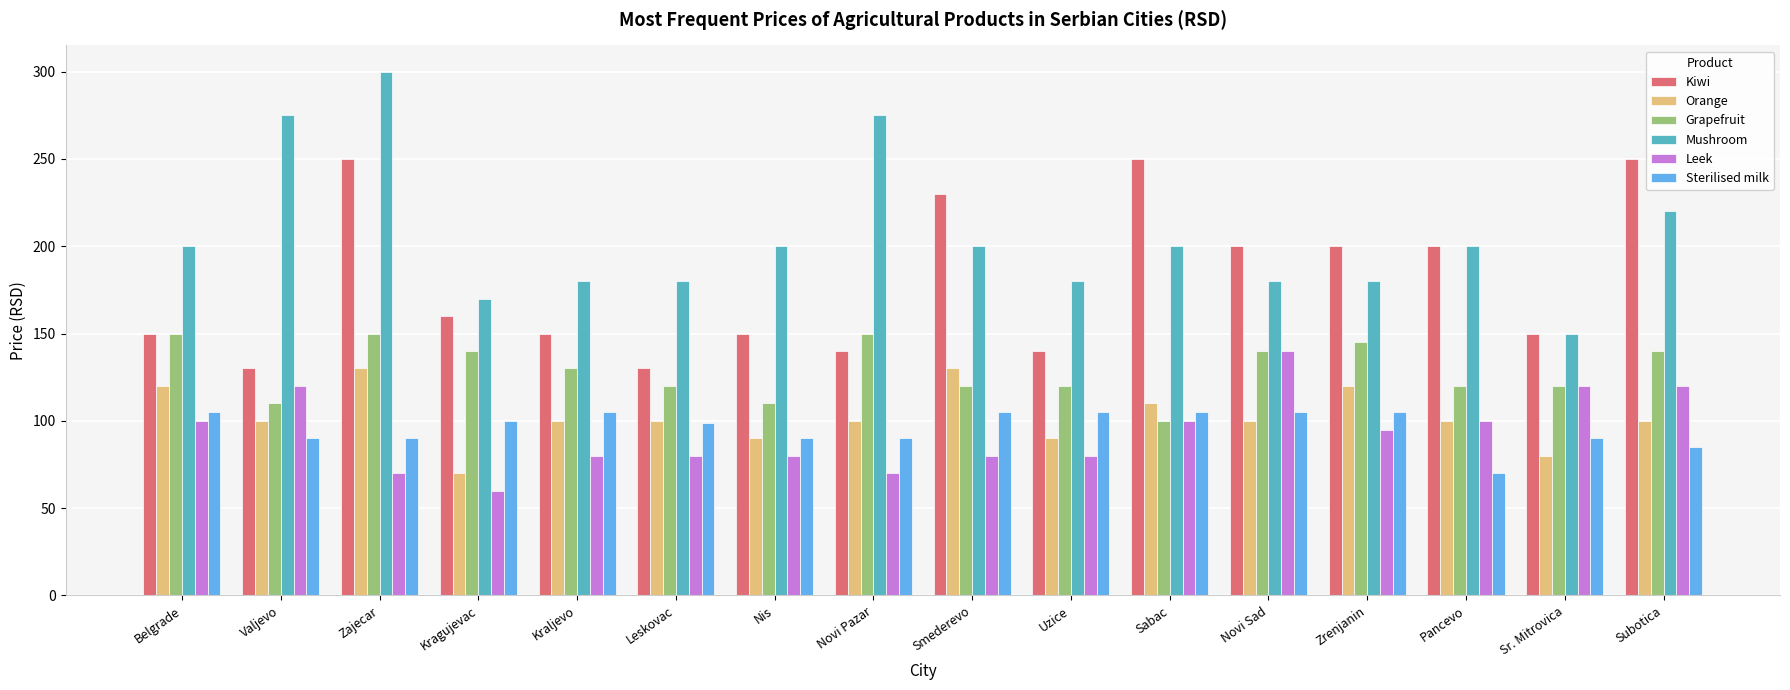

Which series has the largest total across all categories?

Mushroom